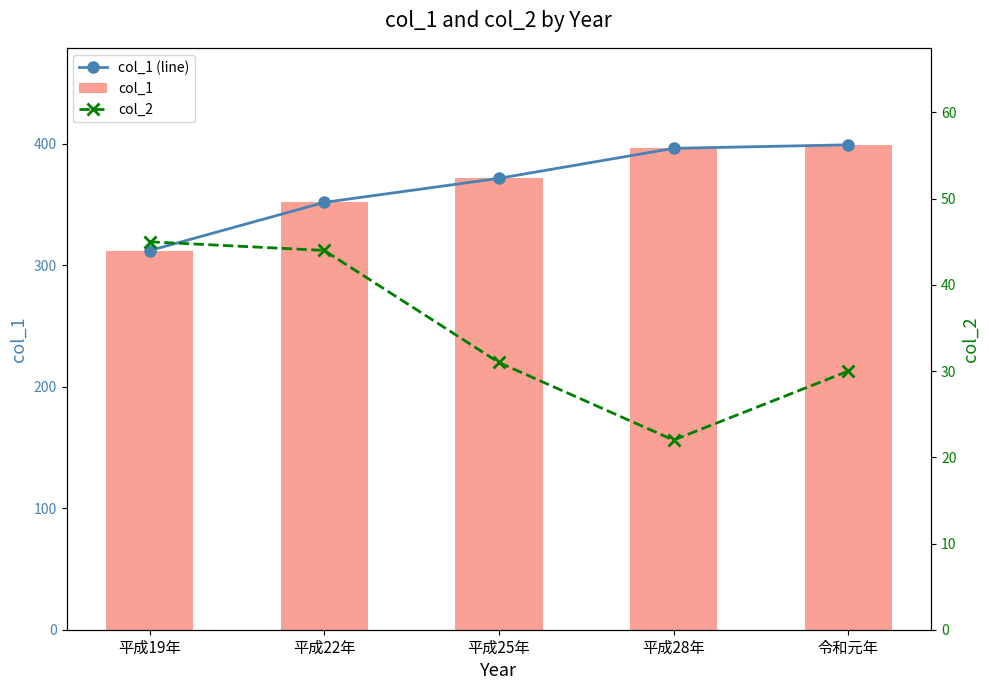

The value of col_1 (line) at 令和元年 is 629.0. True or false?

False